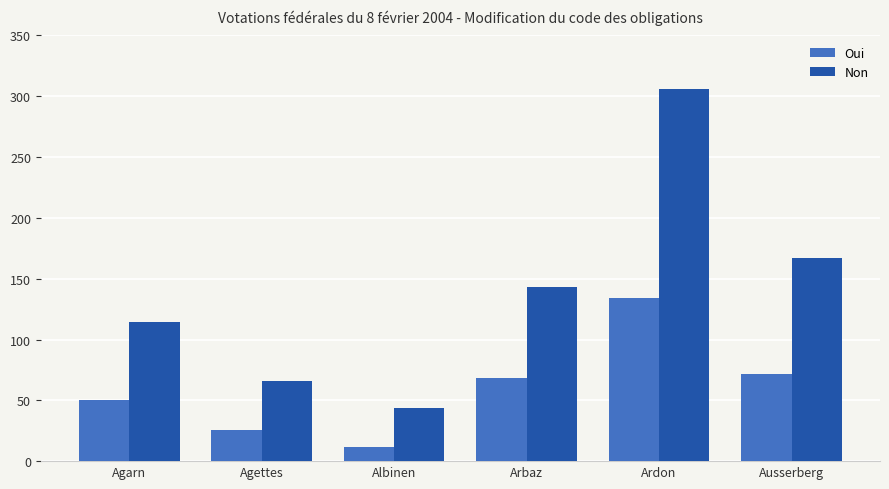

How many groups of bars are there?

6